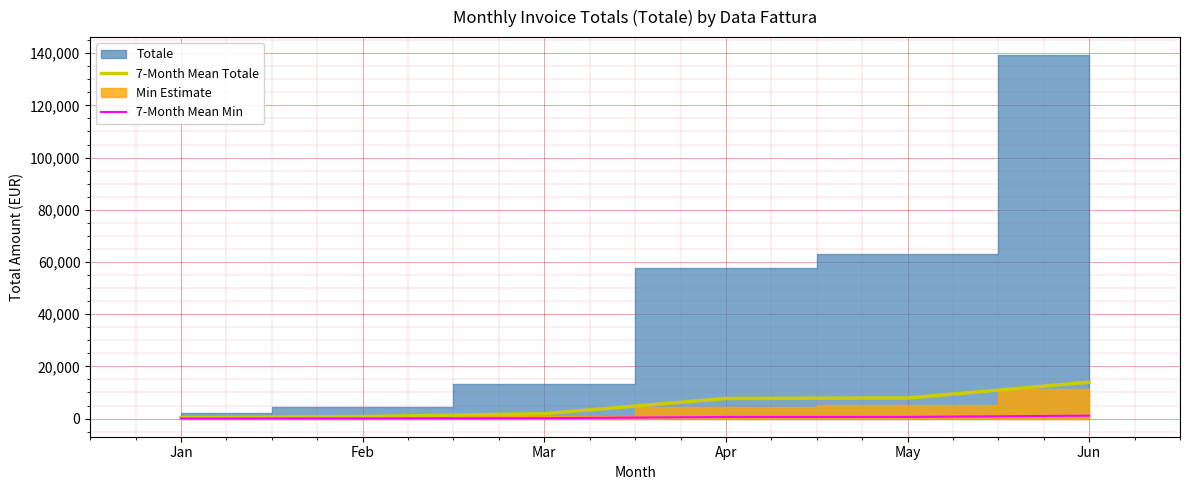

At how many categories does at least one series exceed 2921?

3